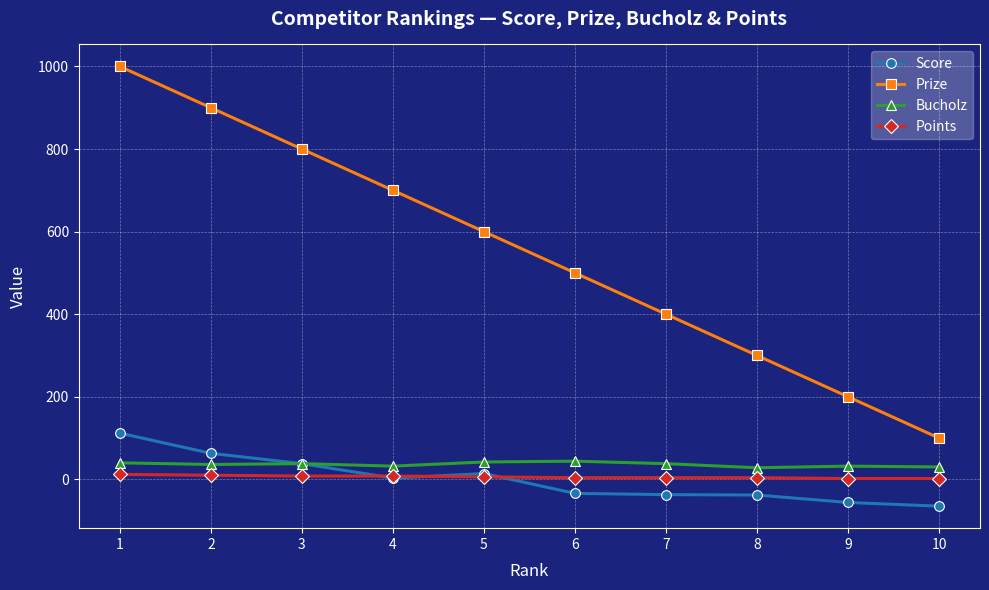

True or false: Score and Points intersect in this chart.

True